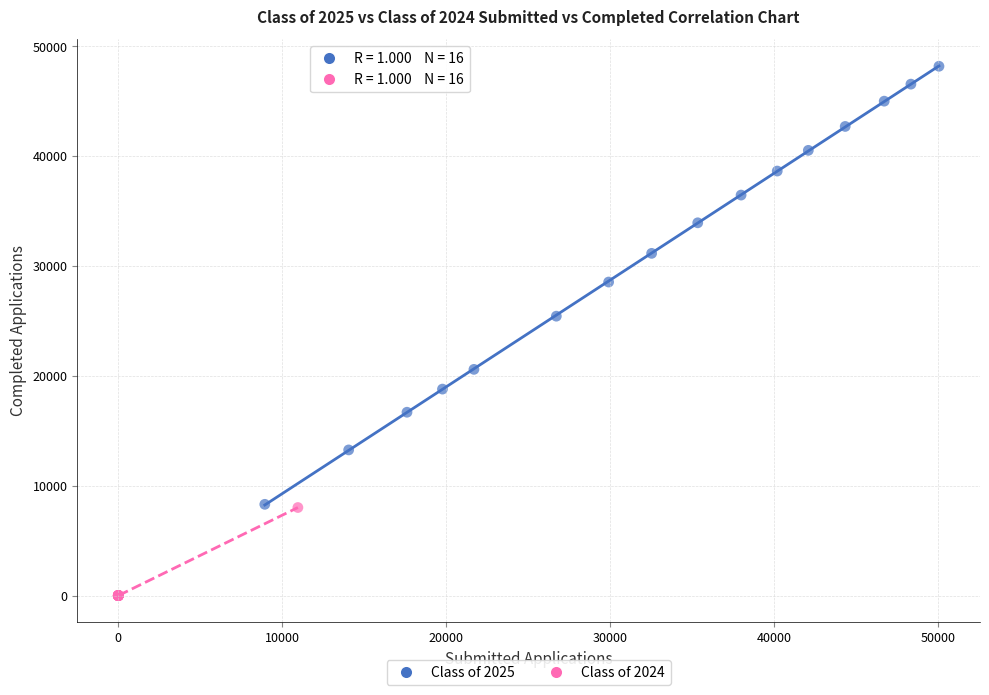

What are all the series names shown in the legend?

Class of 2025, Class of 2024